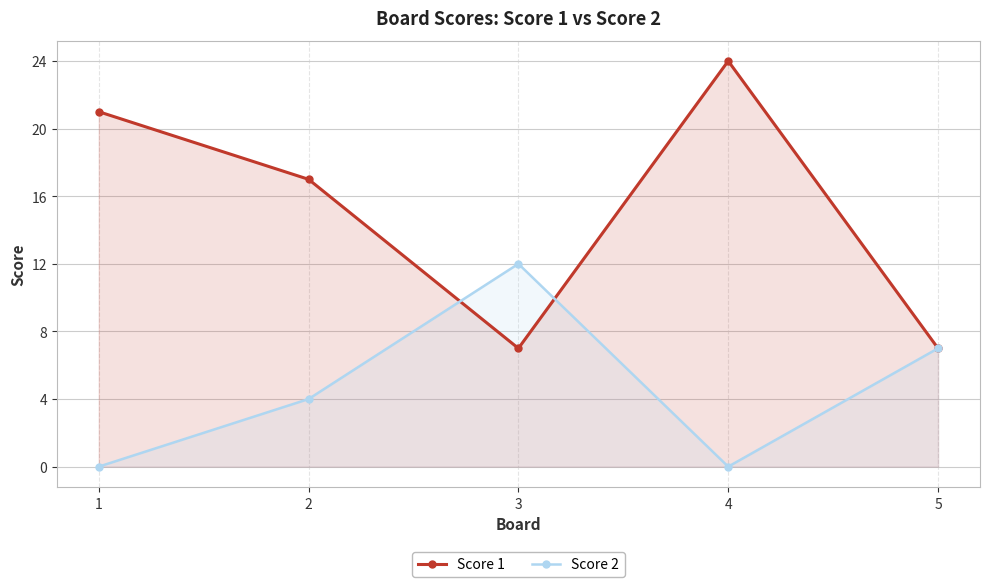

Rank the series at 1 from highest to lowest value.

Score 1, Score 2